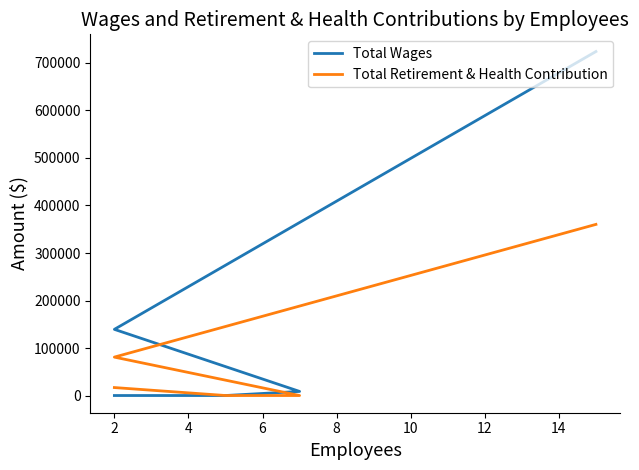

Is the value of Total Retirement & Health Contribution at 6 greater than the value of Total Wages at 8?

No